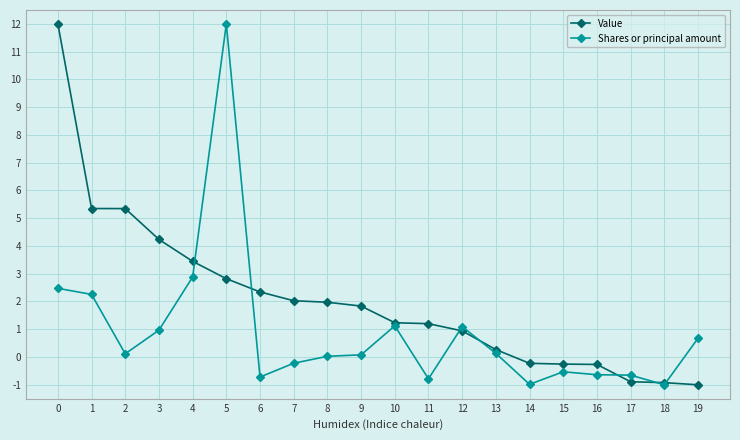

What is the sum of the Value values at 7 and 13?

2.3